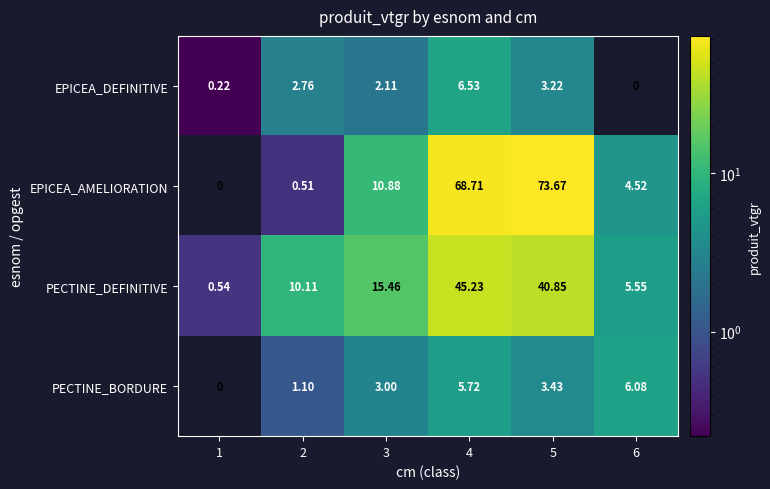

Which series has the largest total across all categories?

EPICEA_AMELIORATION